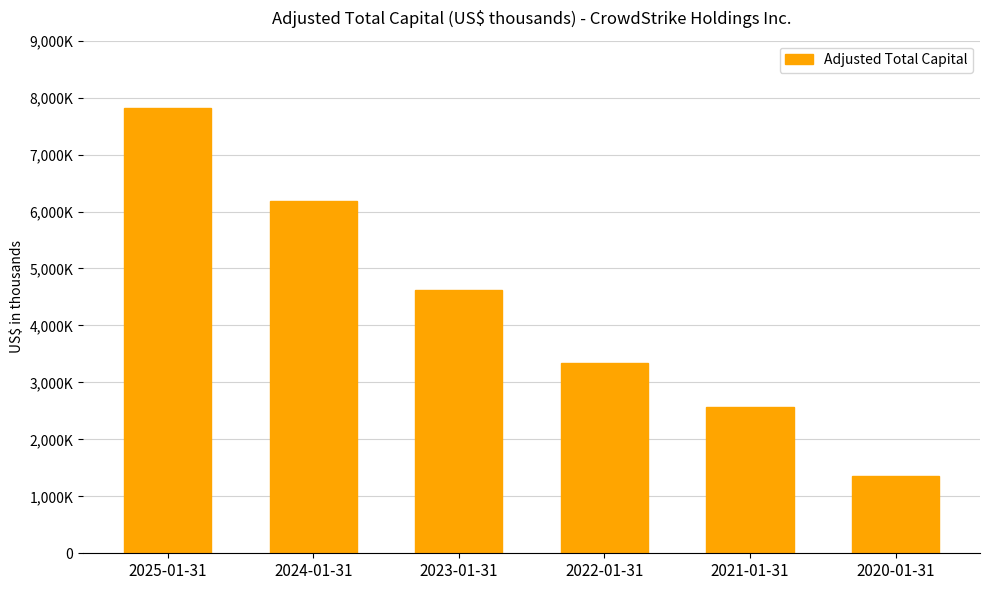

Are the bars horizontal?

No